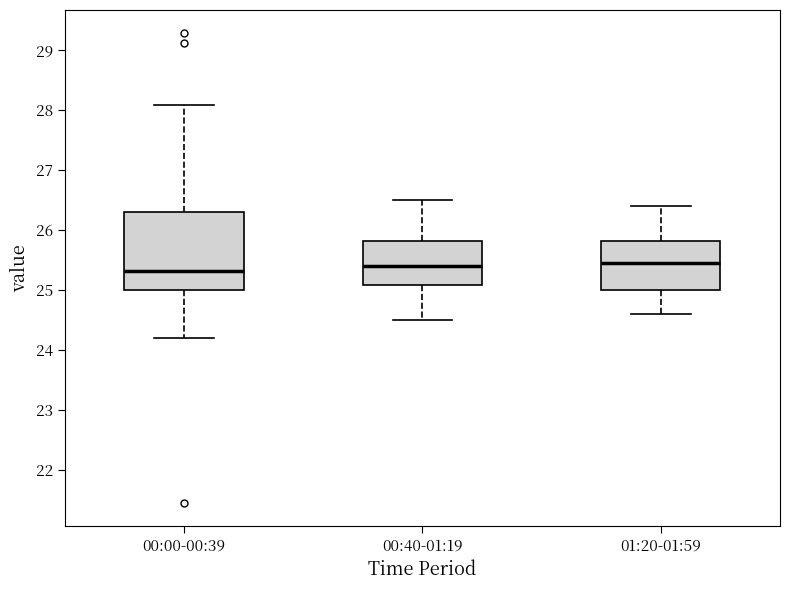

Reading left to right, read every box against the y-axis: the position of its median line, the range the box covers, and the ends of its whiskers. The values are not printed on the chart, so give them approximately, as read against the axis.

00:00-00:39: median 25.3, box 25.0 to 26.3, whiskers 24.2 to 28.1
00:40-01:19: median 25.4, box 25.1 to 25.8, whiskers 24.5 to 26.5
01:20-01:59: median 25.5, box 25.0 to 25.8, whiskers 24.6 to 26.4